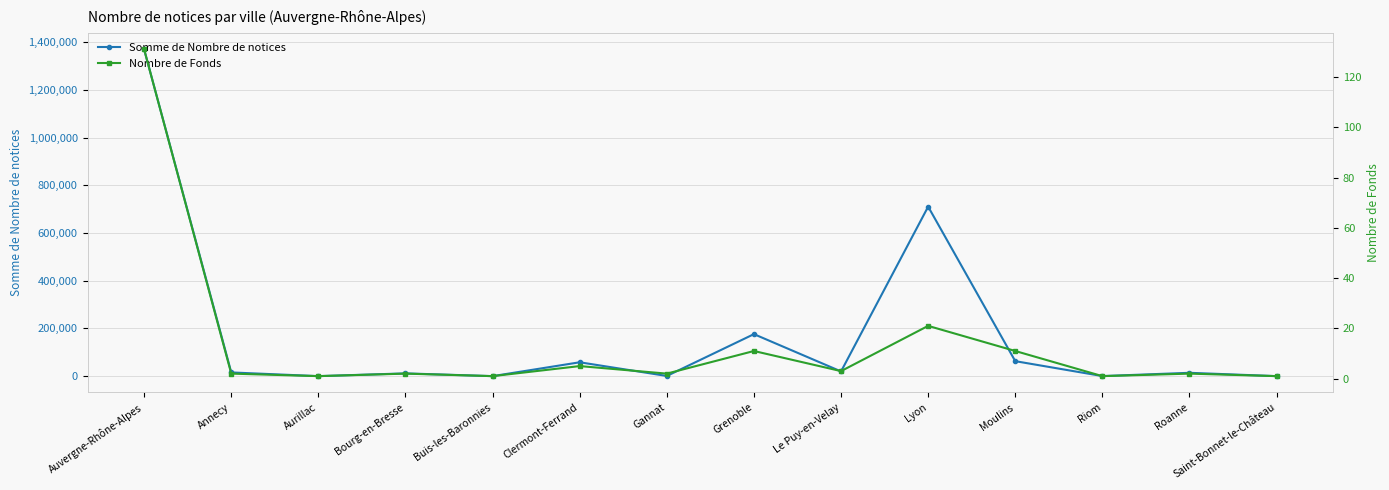

True or false: Nombre de Fonds has more than 0 points higher than both neighbors.

True